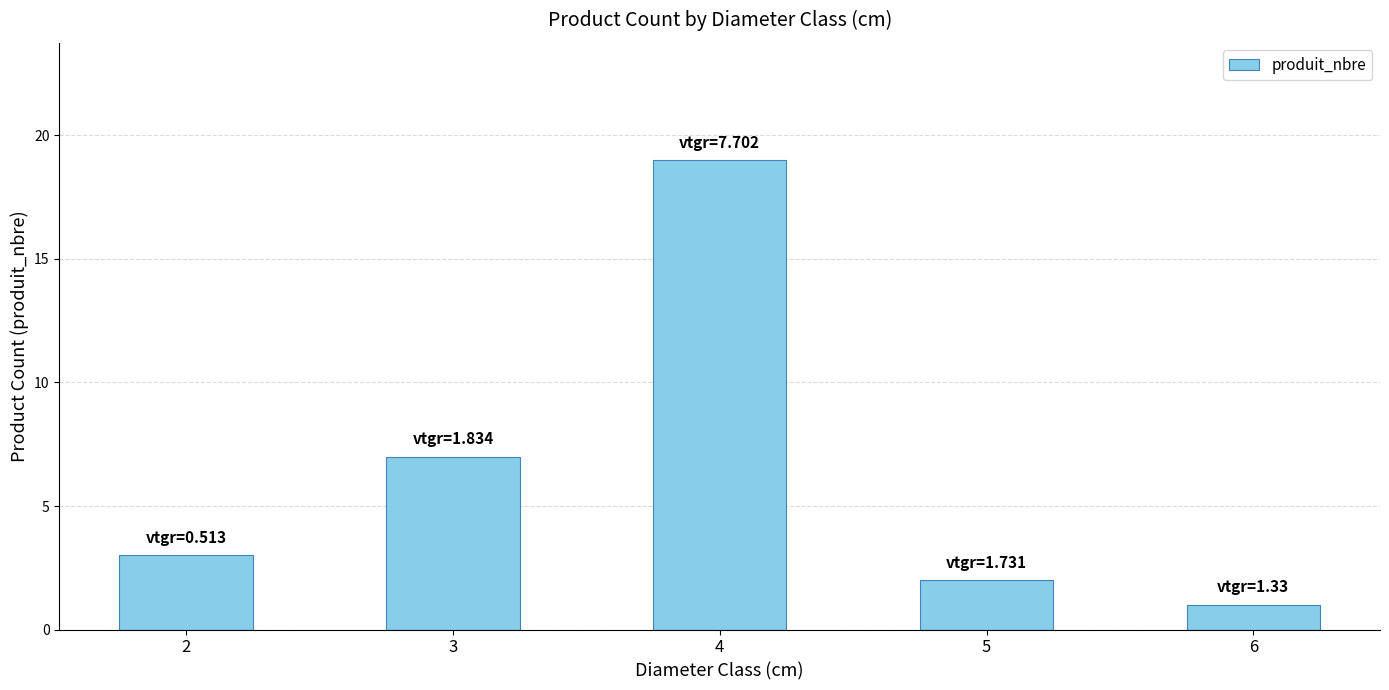

What is the value of the 5th bar from the left?

1